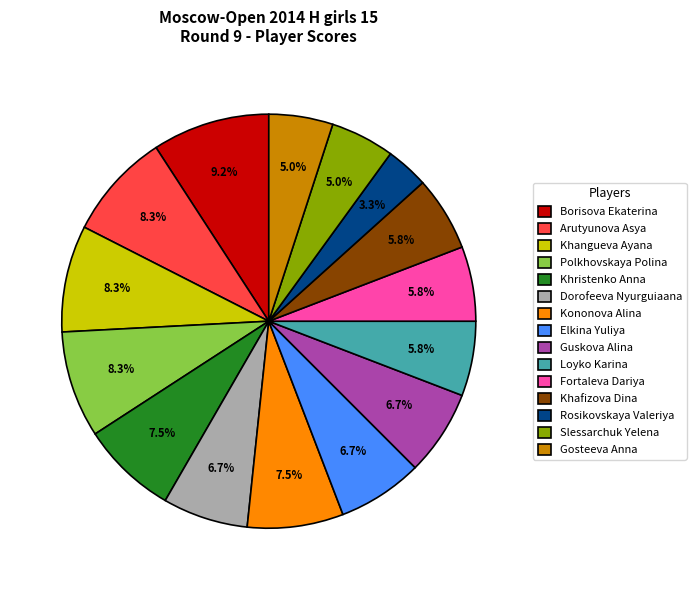

What is the smallest slice in the pie chart?

Rosikovskaya Valeriya